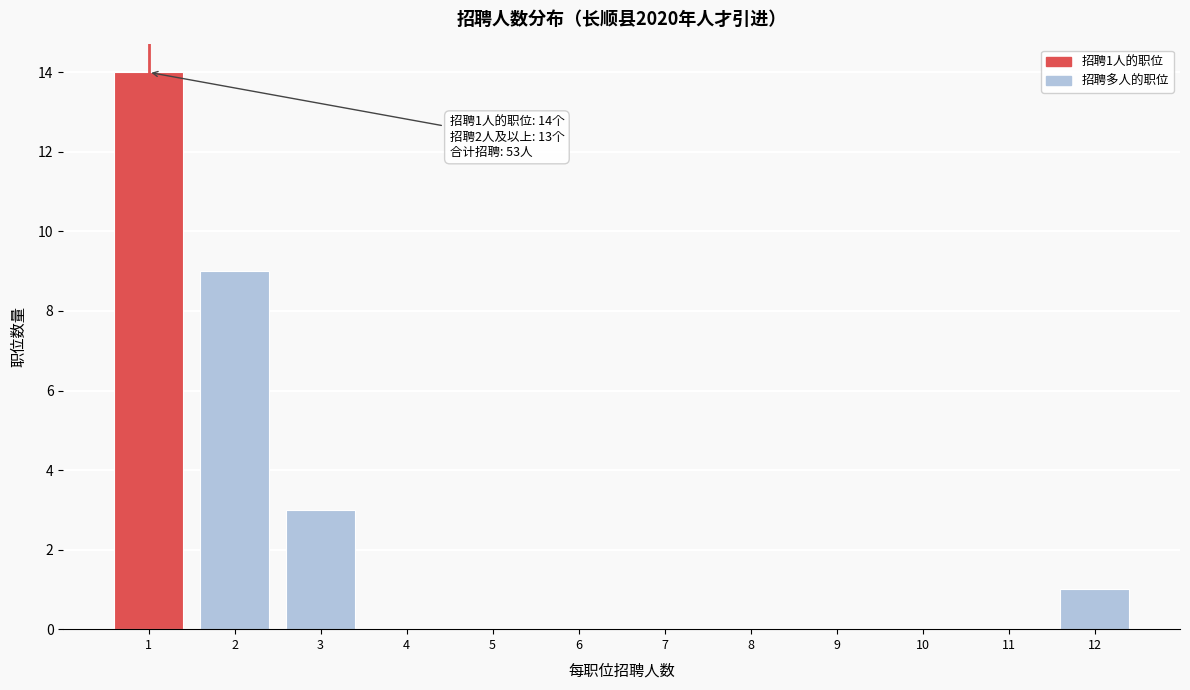

Over which range of the x-axis is the bar tallest?

0.5 to 1.5